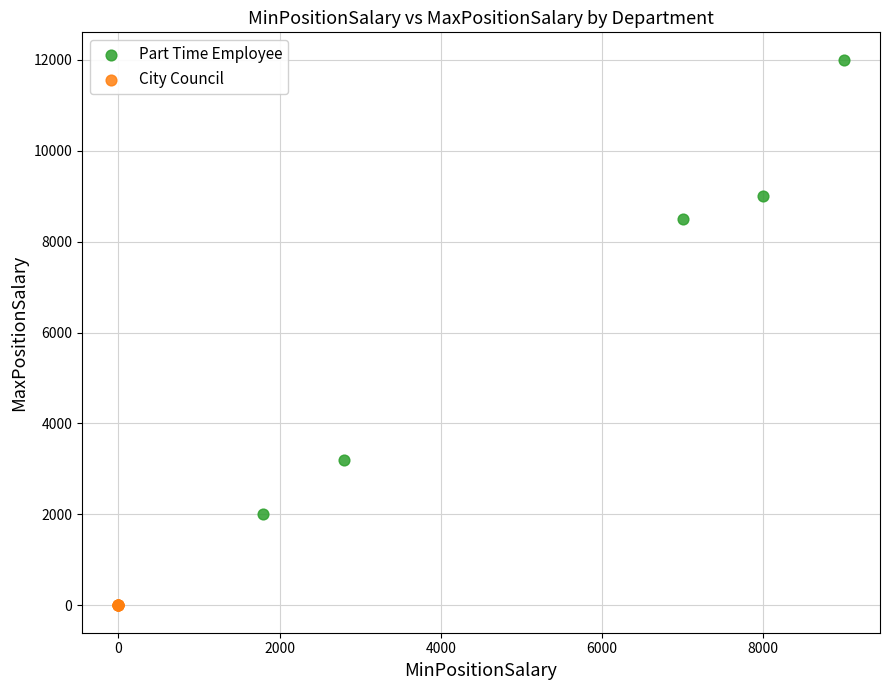

Which series contains the lowest Y value?

City Council